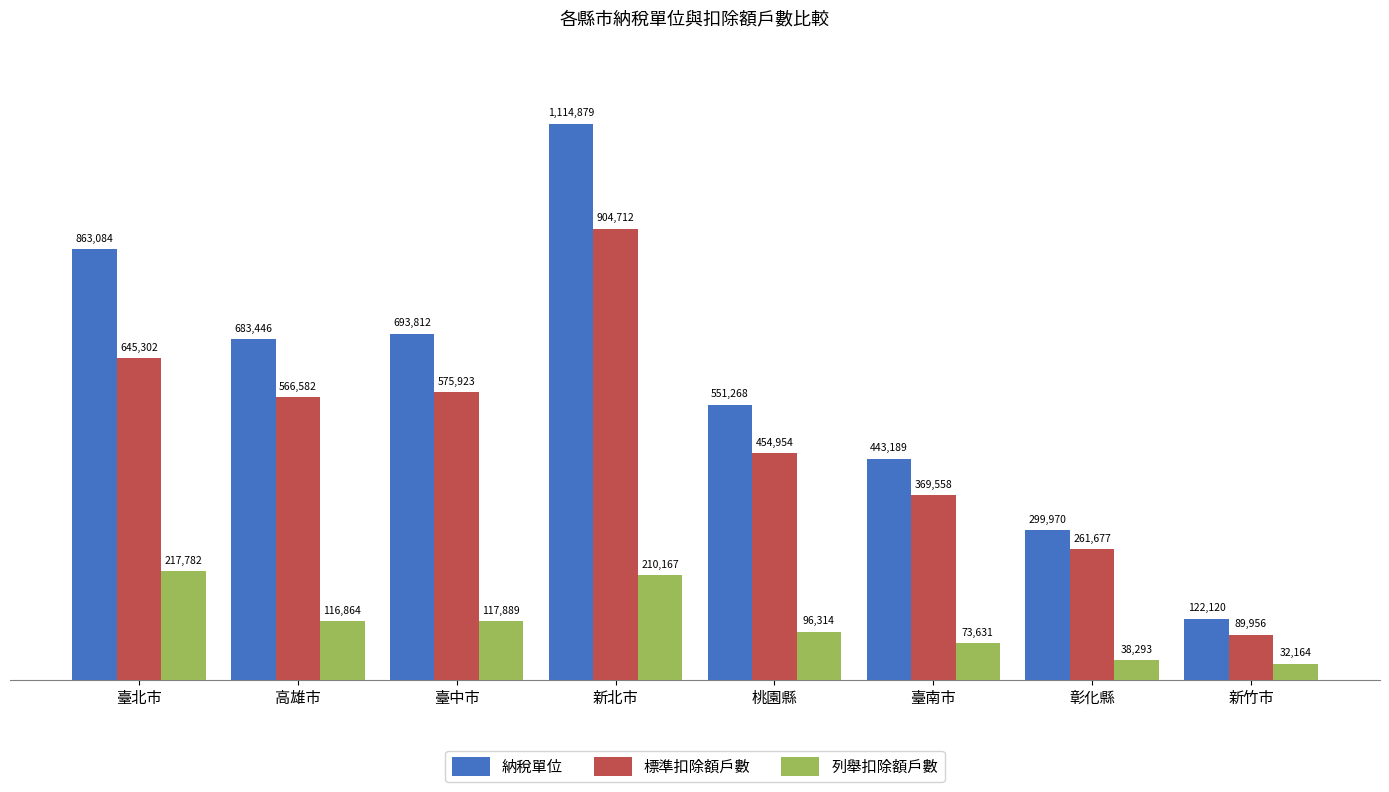

What is the value of the 標準扣除額戶數 bar at the 8th from the left?

89956